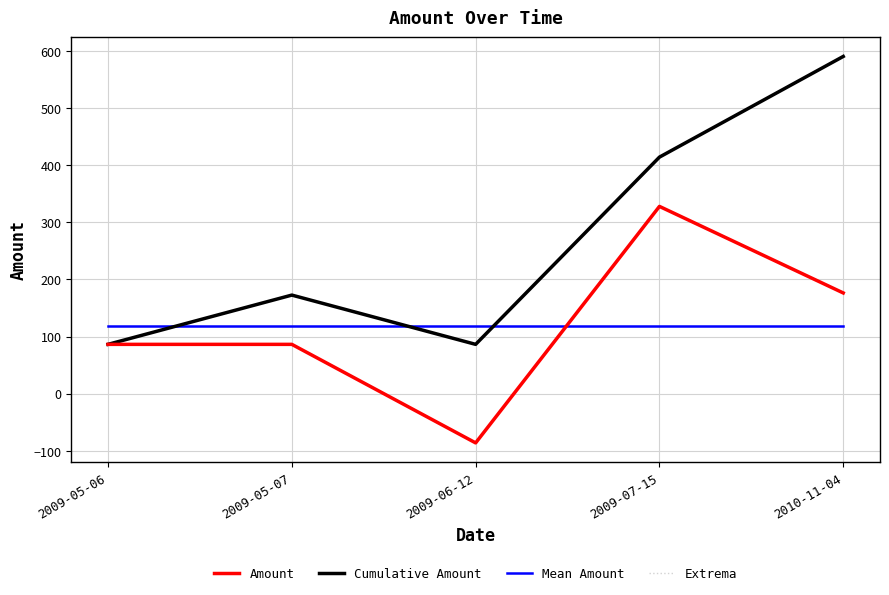

How many times do Cumulative Amount and Mean Amount cross each other?

3